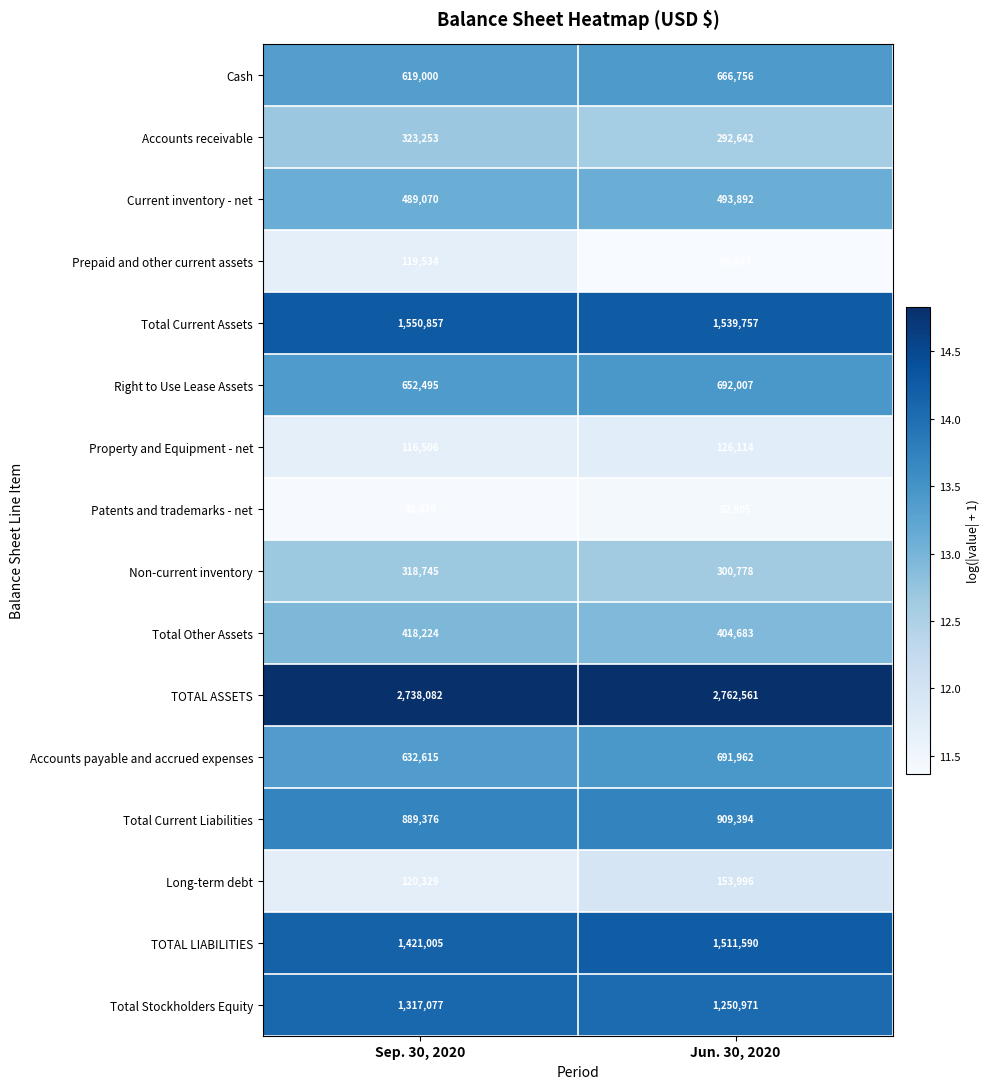

Rank the categories by Long-term debt value from highest to lowest.

Jun. 30, 2020, Sep. 30, 2020